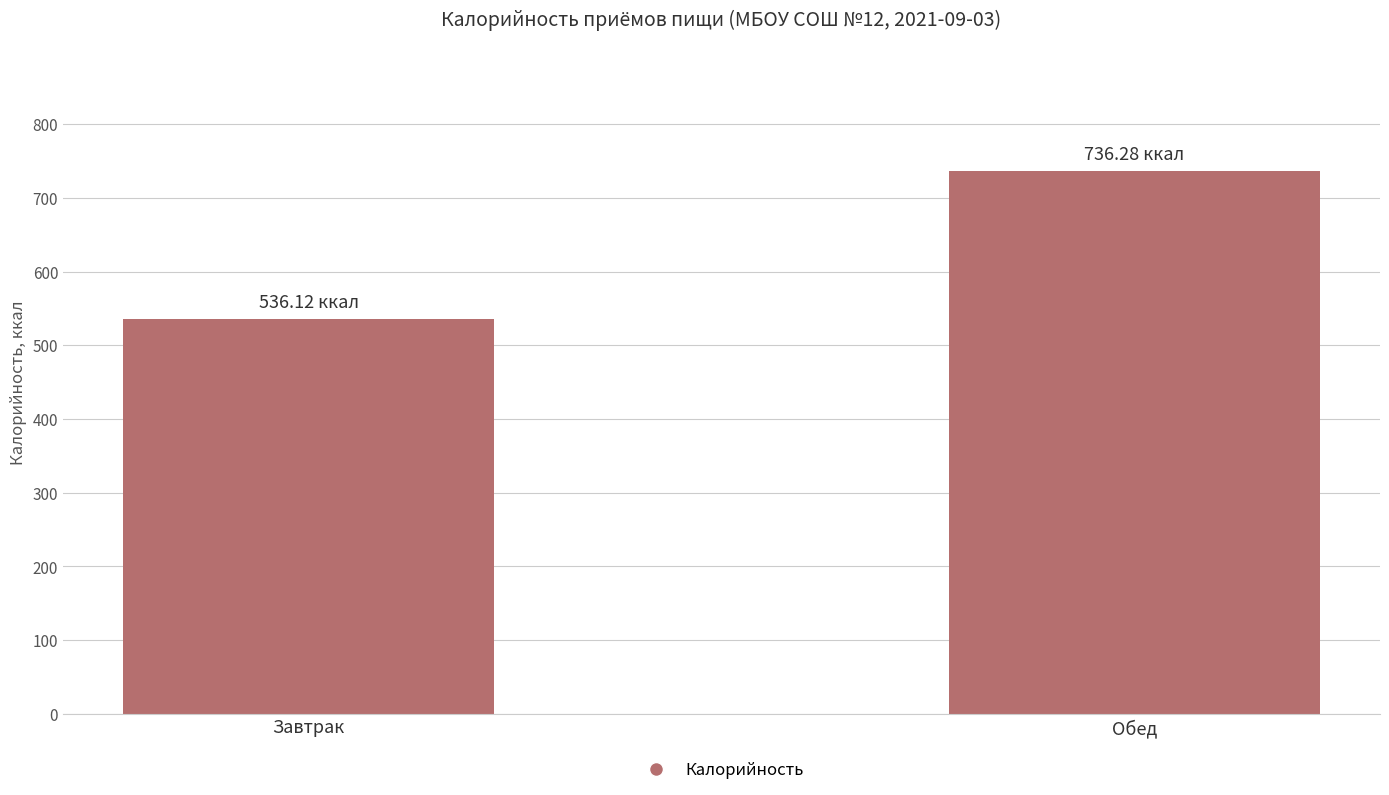

What is the average value?

636.2